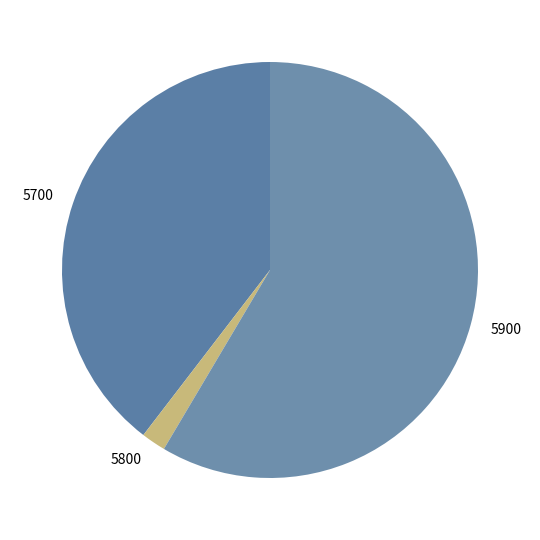

Which slice is the smallest?

5800